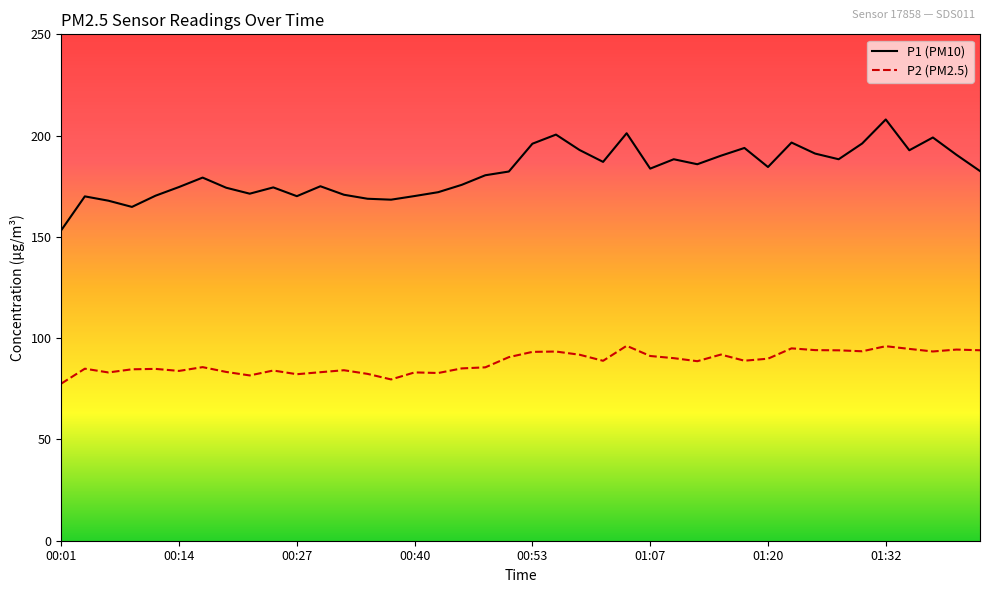

Which series has the largest total across all categories?

P1 (PM10)